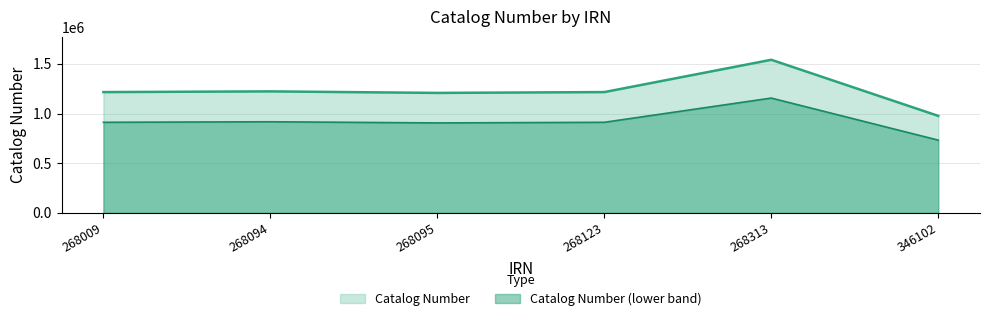

Is it true that the value at 268009 is 1215752?

True